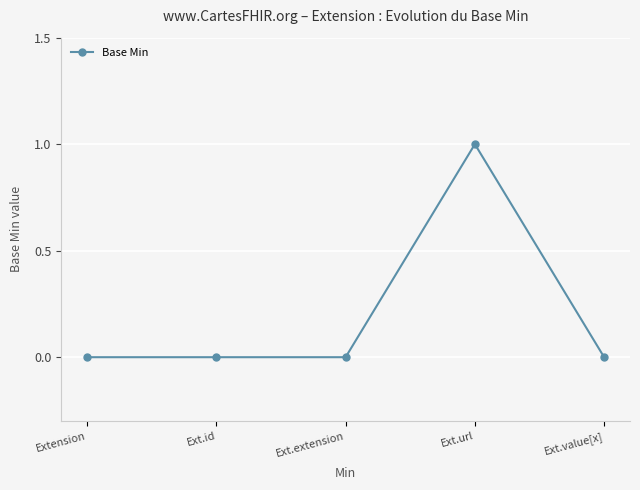

Is it true that the value at Extension is 0?

True